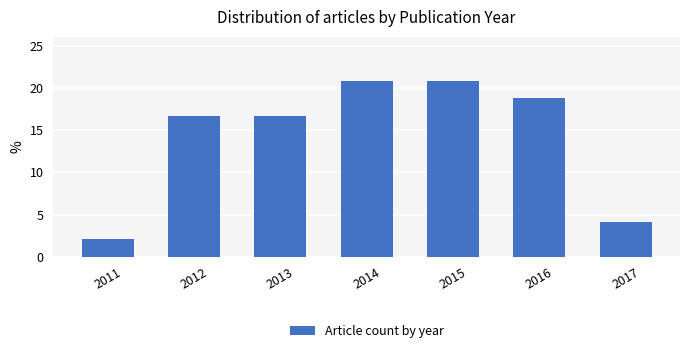

Does the chart contain stacked bars?

No